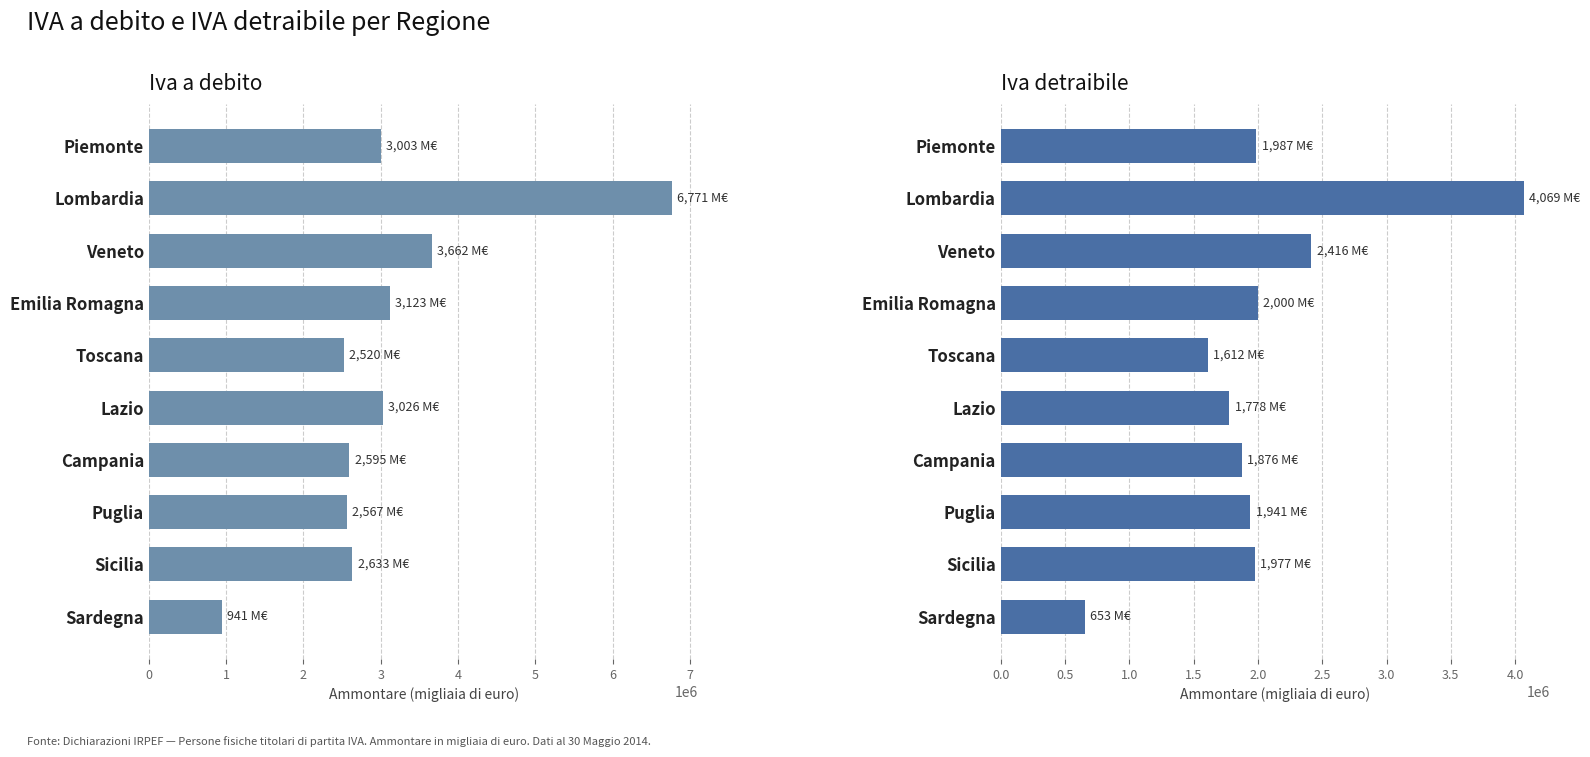

What value does the Iva a debito (Ammontare) series have at 9, to the nearest 50?

941100